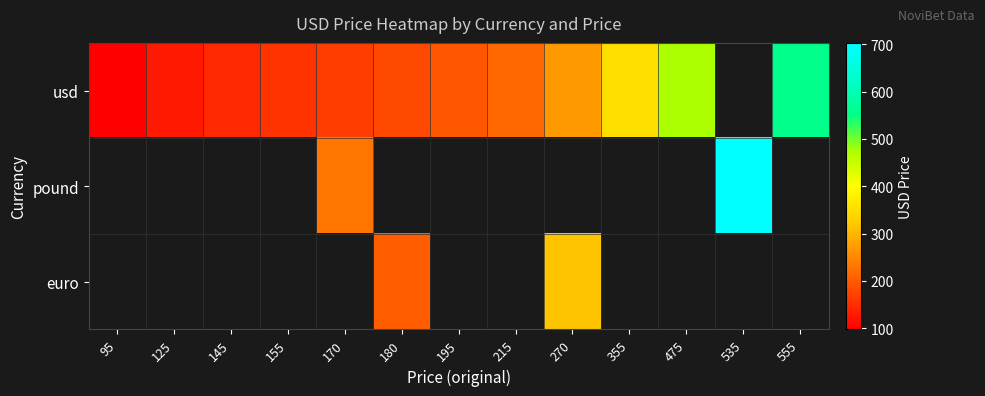

The usd series shows 195.0 at 195. True or false?

True